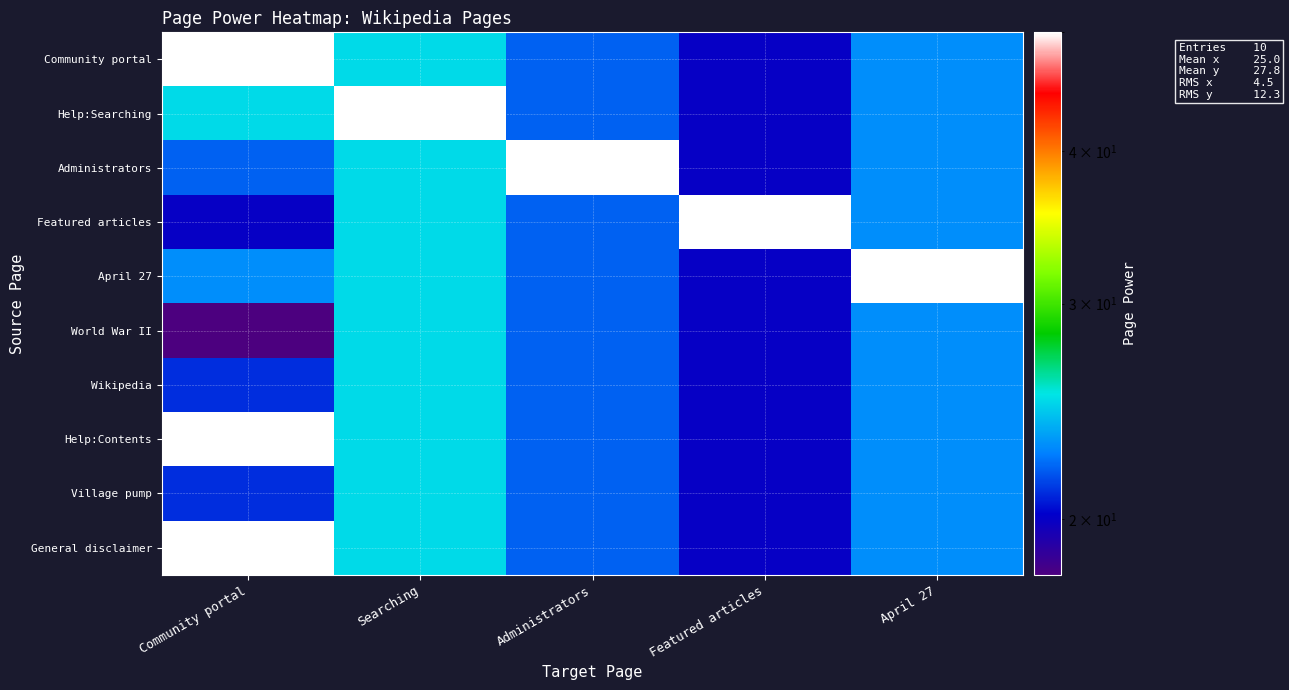

What is the minimum value shown in the chart?

18